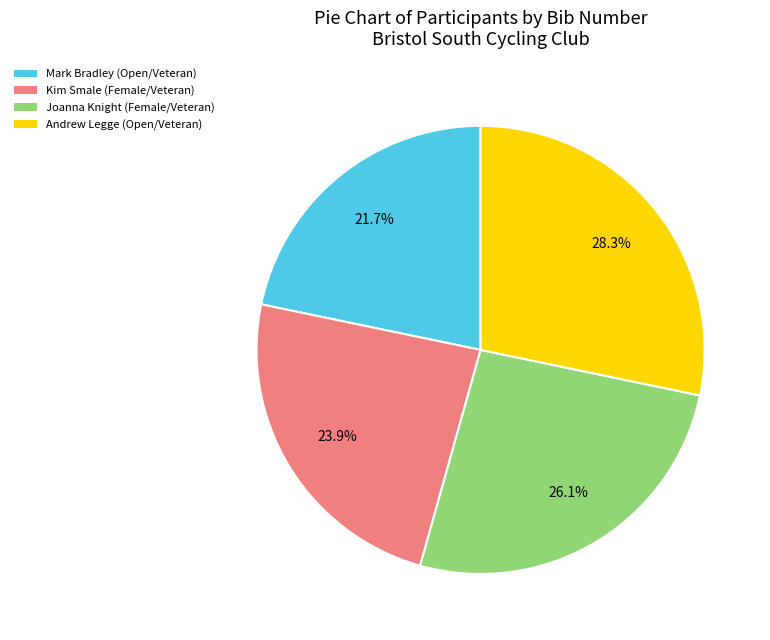

Approximately how many times larger is the value at Kim Smale (Female/Veteran) compared to Andrew Legge (Open/Veteran)?

0.8